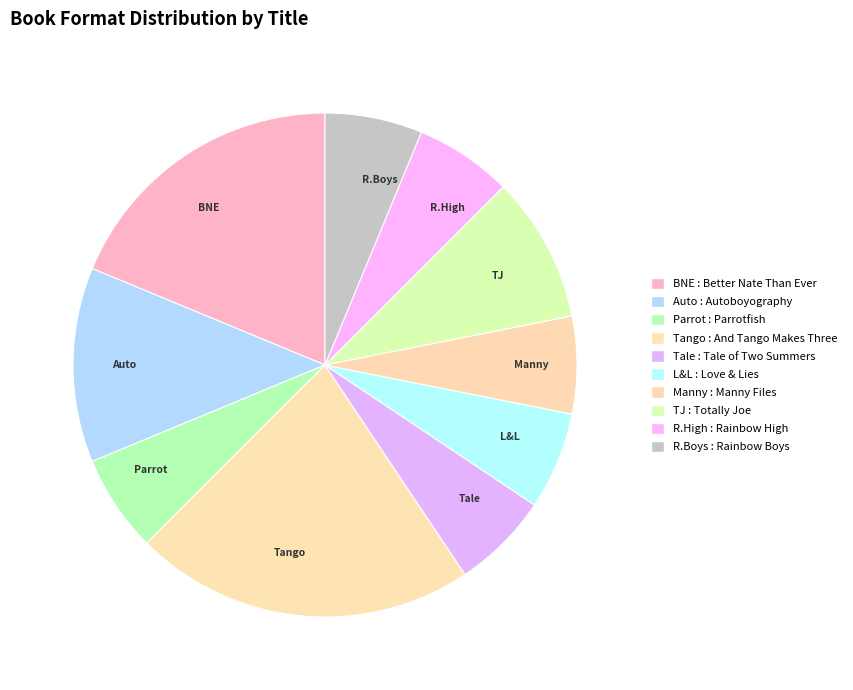

What is the largest slice in the pie chart?

Tango